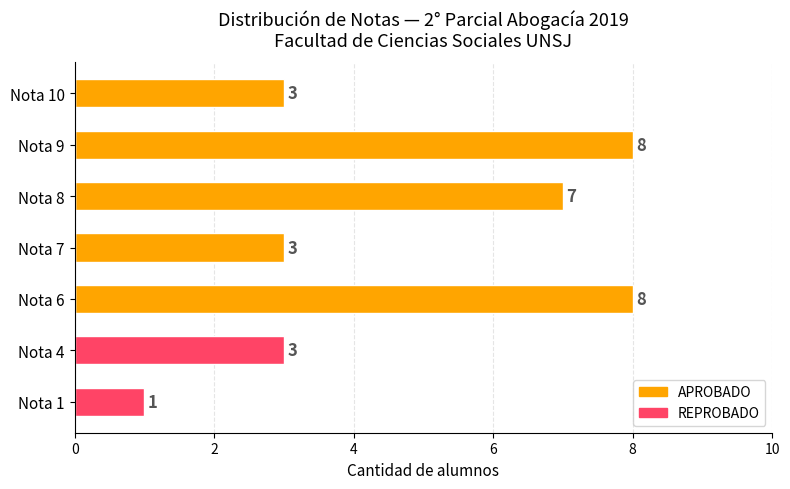

The value of APROBADO at Nota 8 is 7. True or false?

True